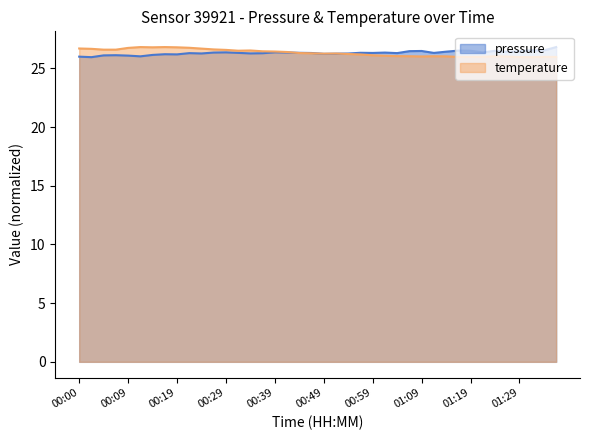

List the series in order of their overall mean, lowest first.

pressure, temperature